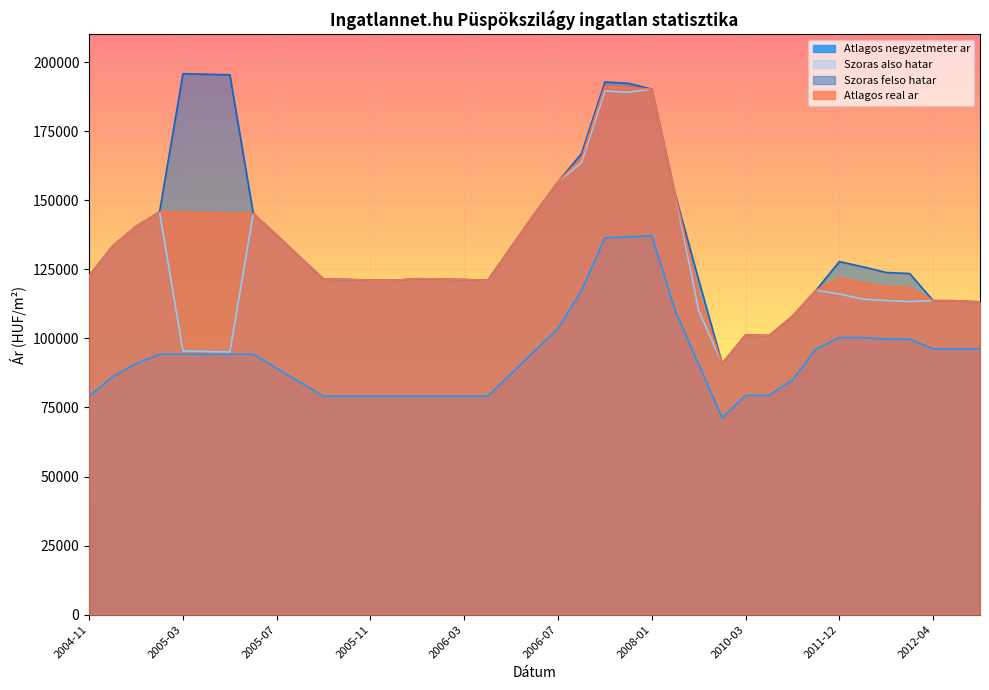

True or false: Szoras also hatar and Atlagos real ar intersect in this chart.

False